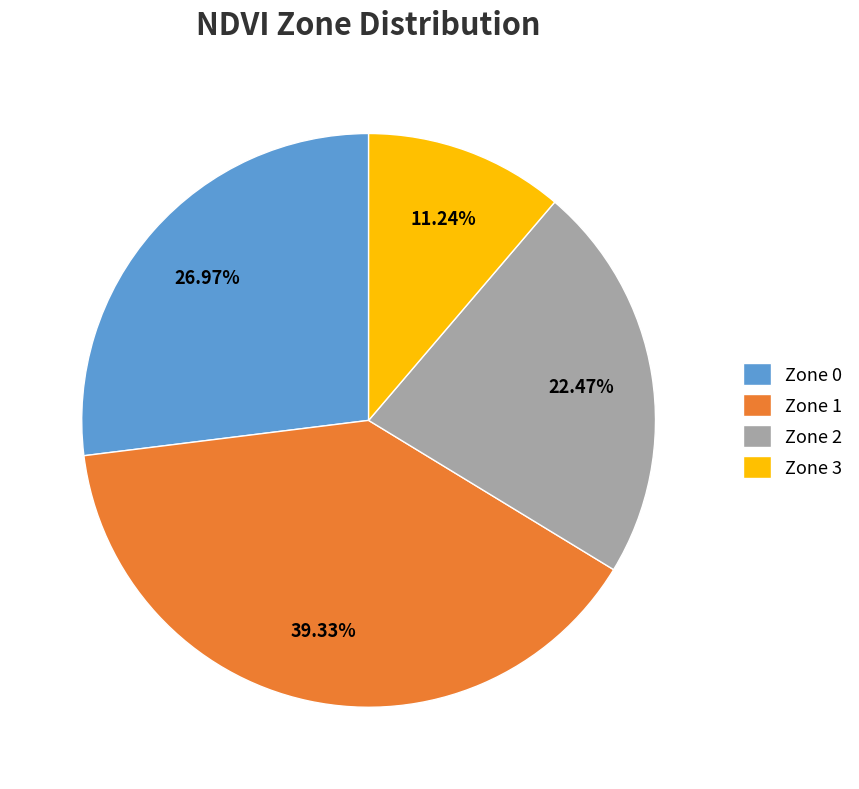

What is the ratio of the value at Zone 0 to the value at Zone 3?

2.4